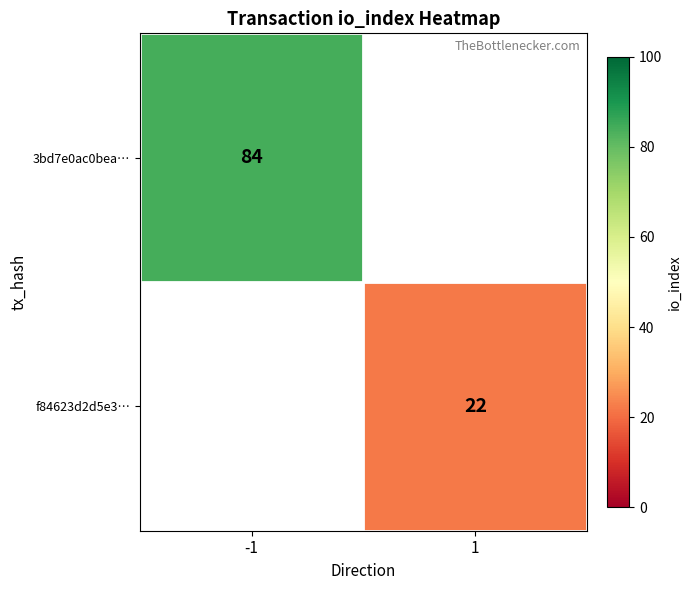

The f84623d2d5e3… series shows 22 at 1. True or false?

True